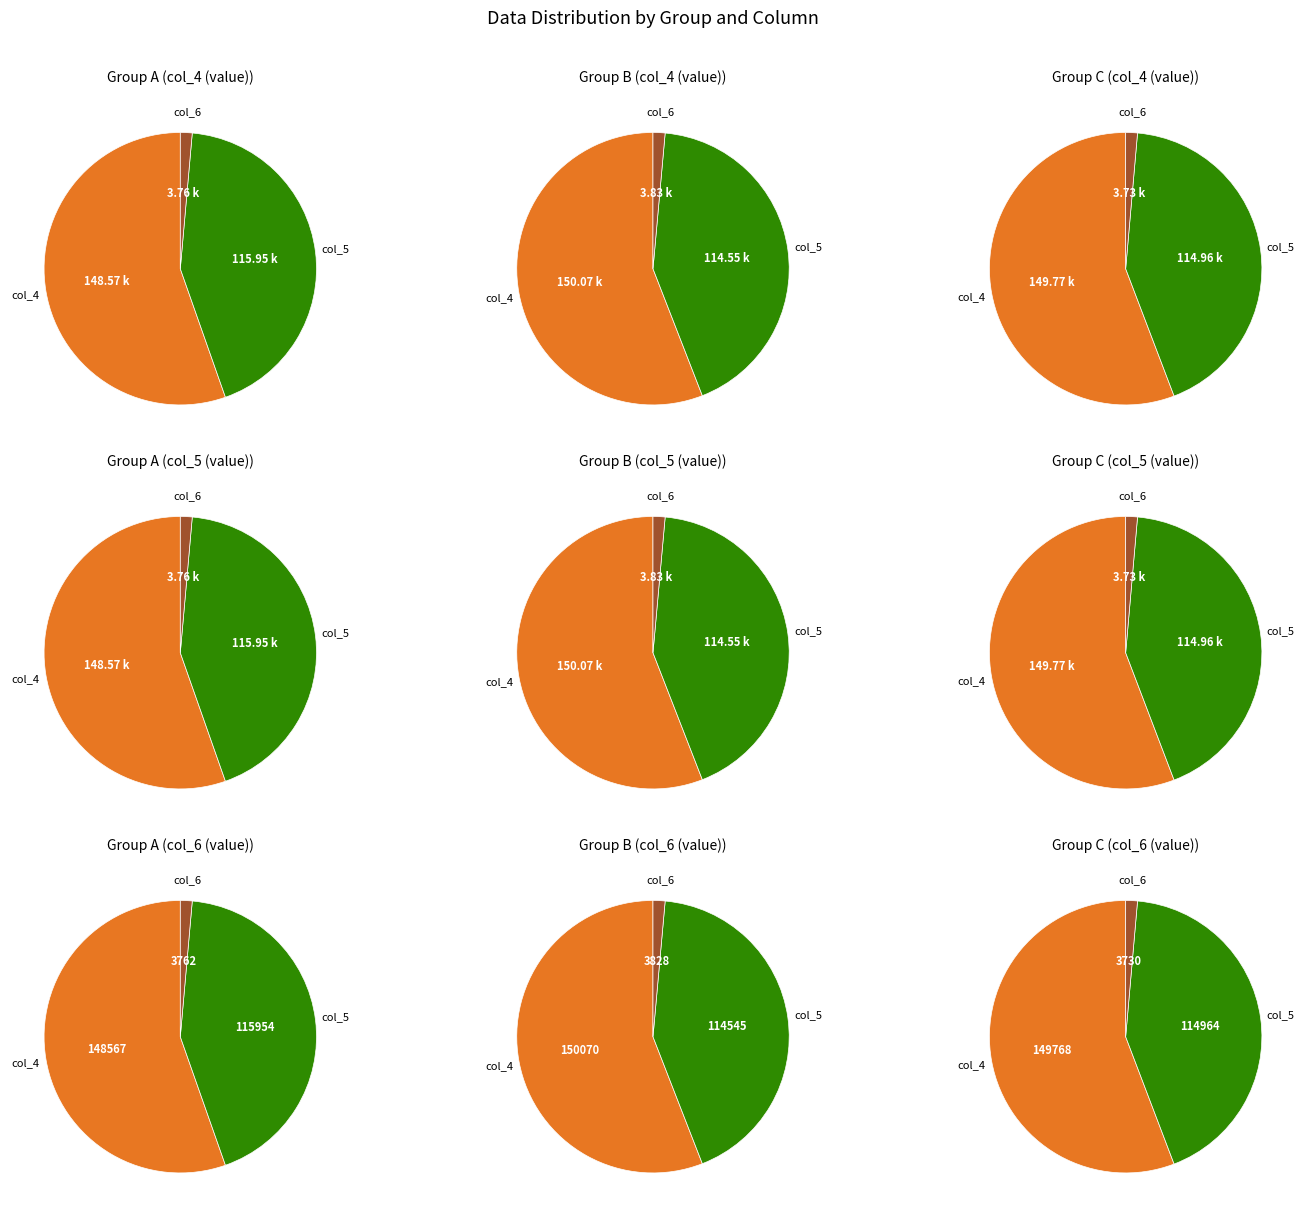

Rank the series by their average value, from highest to lowest.

col_4, col_5, col_6